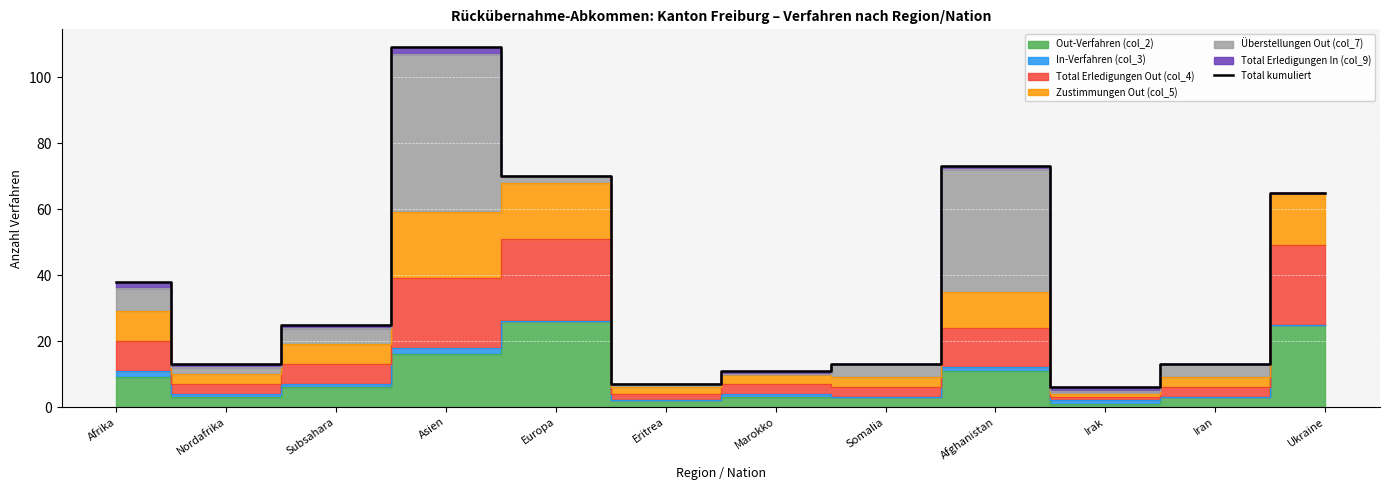

What is the greatest value displayed?

109